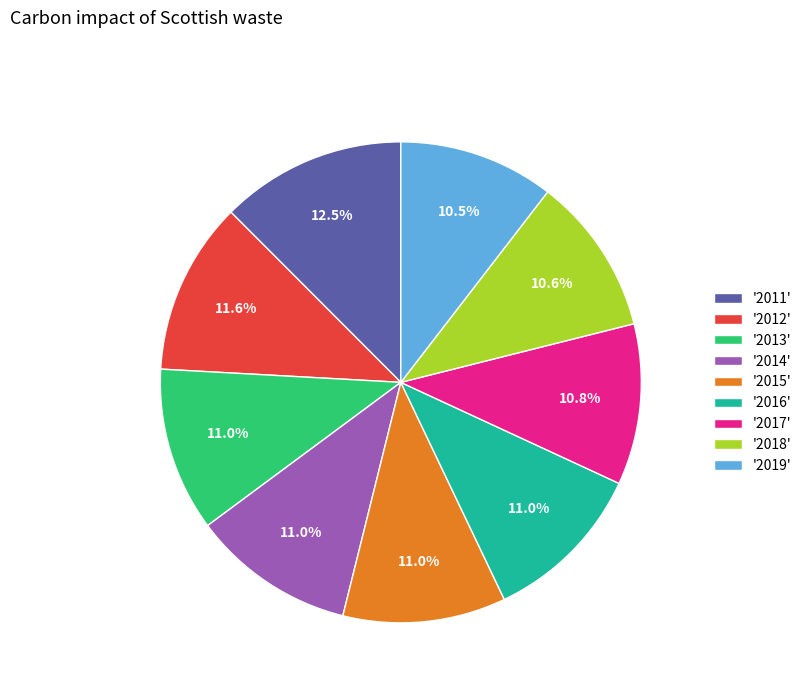

Do '2019' and '2018' together represent more than half of the pie?

No